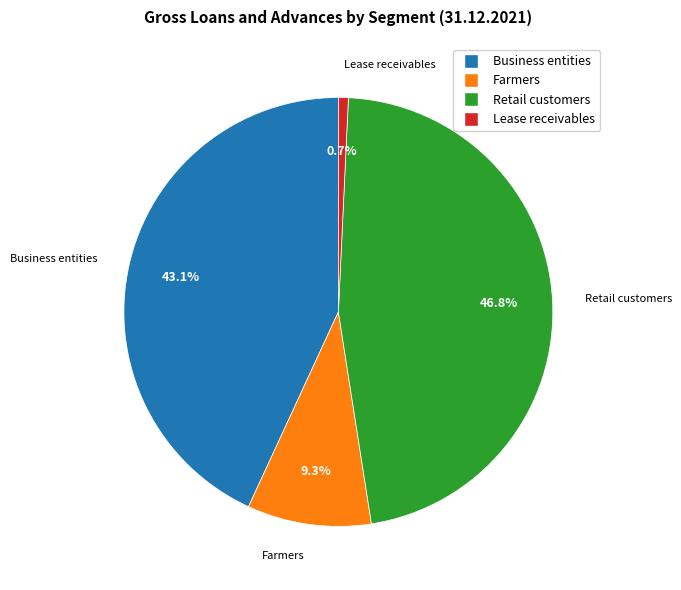

Approximately how many times larger is the value at Retail customers compared to Farmers?

5.0